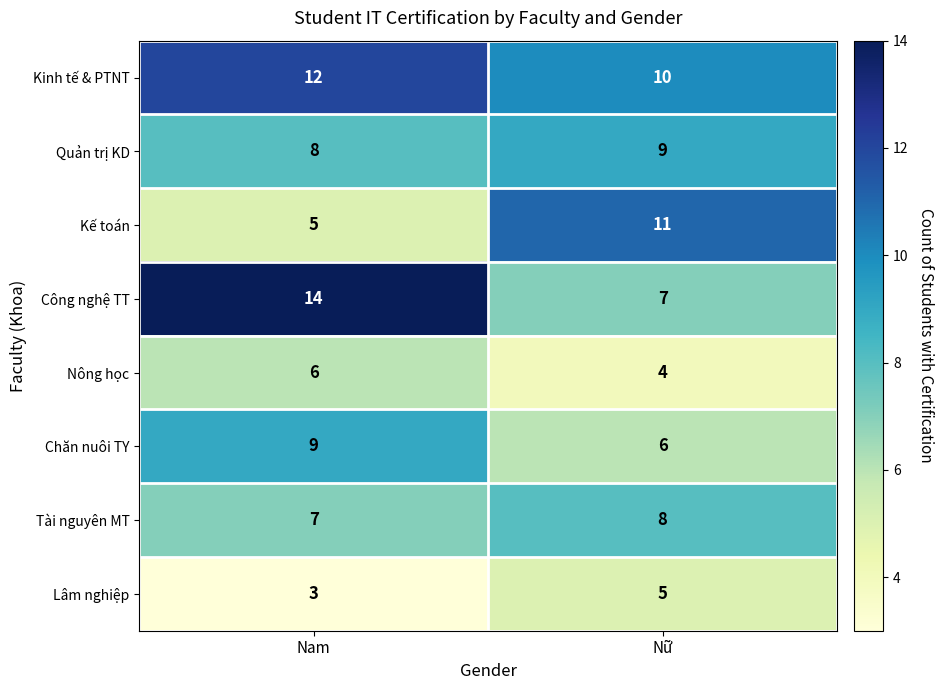

The value of Nông học at Nam is 6. True or false?

True